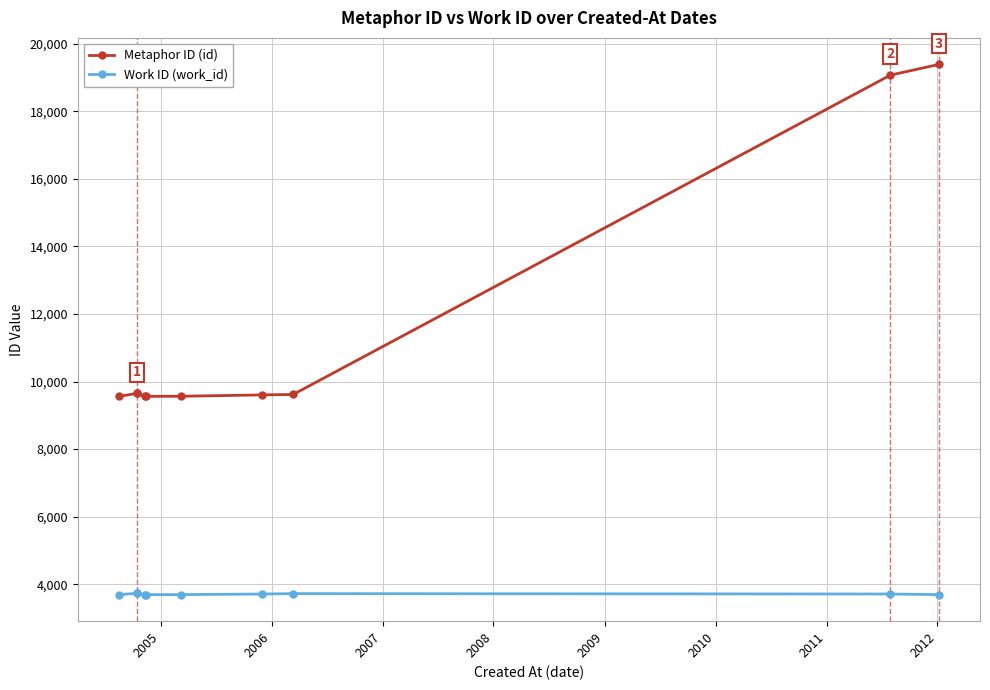

Reading right to left, extract all data points from this chart.

Metaphor ID (id): 19385	19068	9618	9604	9564	9562	9560	9650	9649	9559
Work ID (work_id): 3694	3712	3723	3712	3694	3694	3694	3733	3733	3693